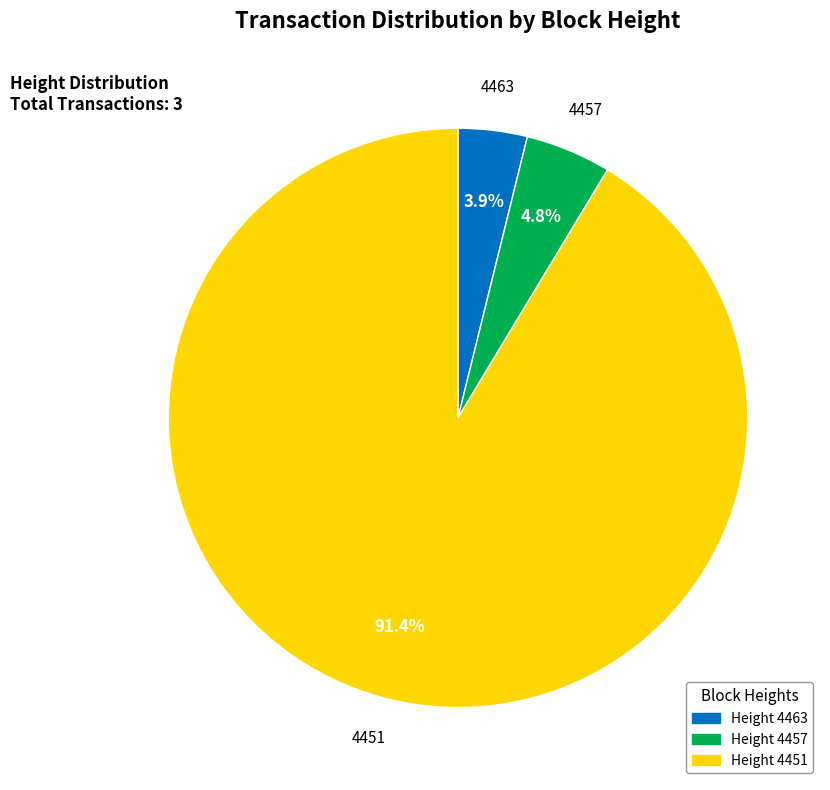

Is there any slice that represents more than half of the pie?

Yes